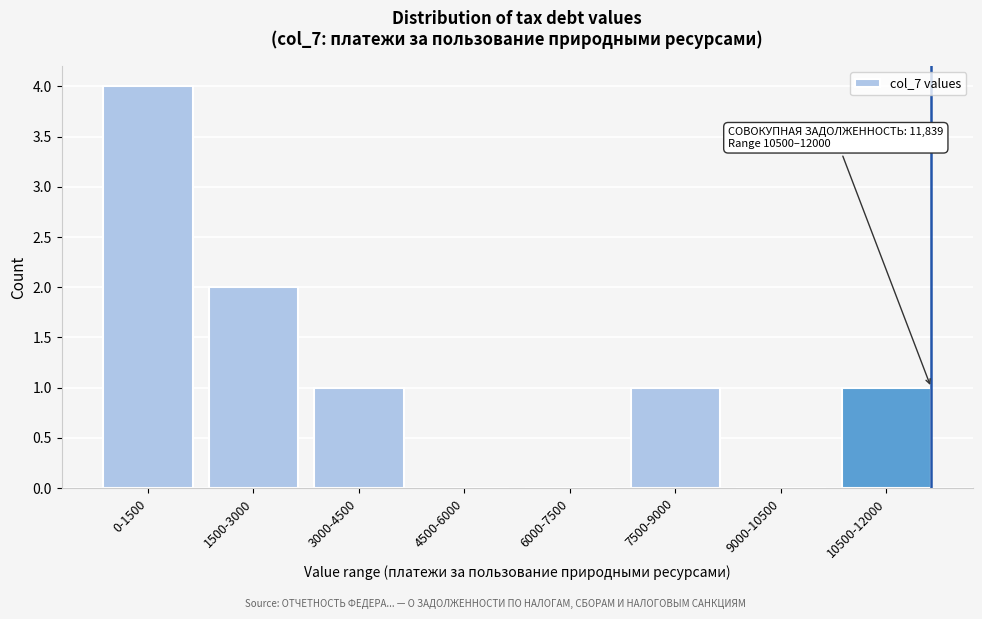

Reading left to right, list all the values displayed in this chart.

0-1500=4	1500-3000=2	3000-4500=1	4500-6000=0	6000-7500=0	7500-9000=1	9000-10500=0	10500-12000=1